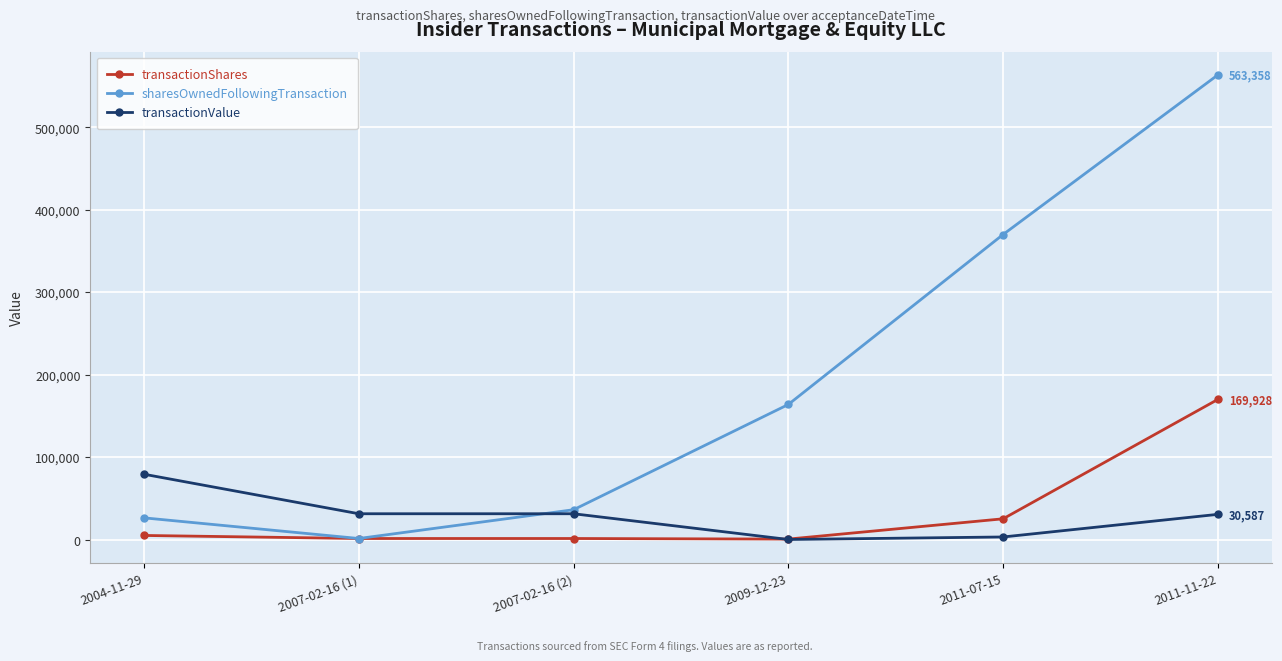

The sharesOwnedFollowingTransaction series shows 5434 at 2004-11-29. True or false?

False